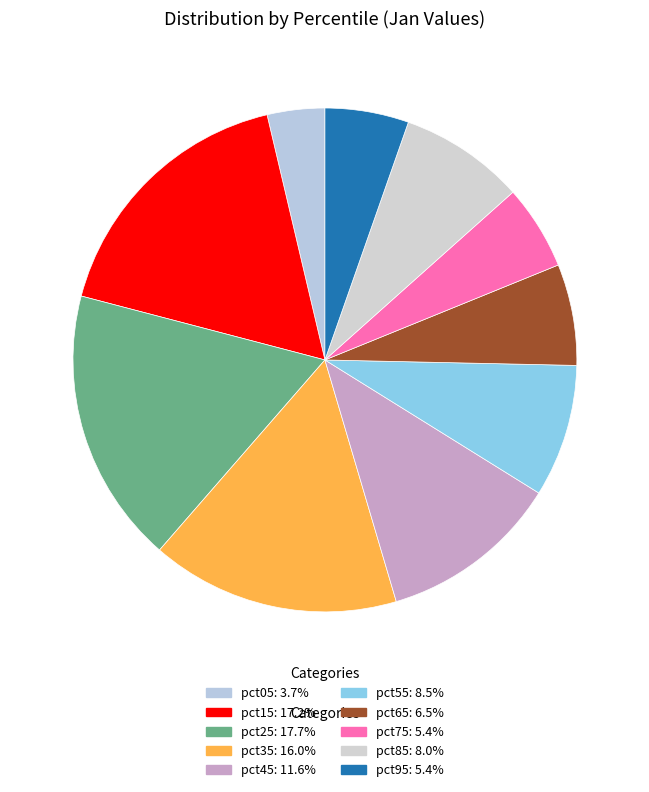

How many segments does this pie chart have?

10